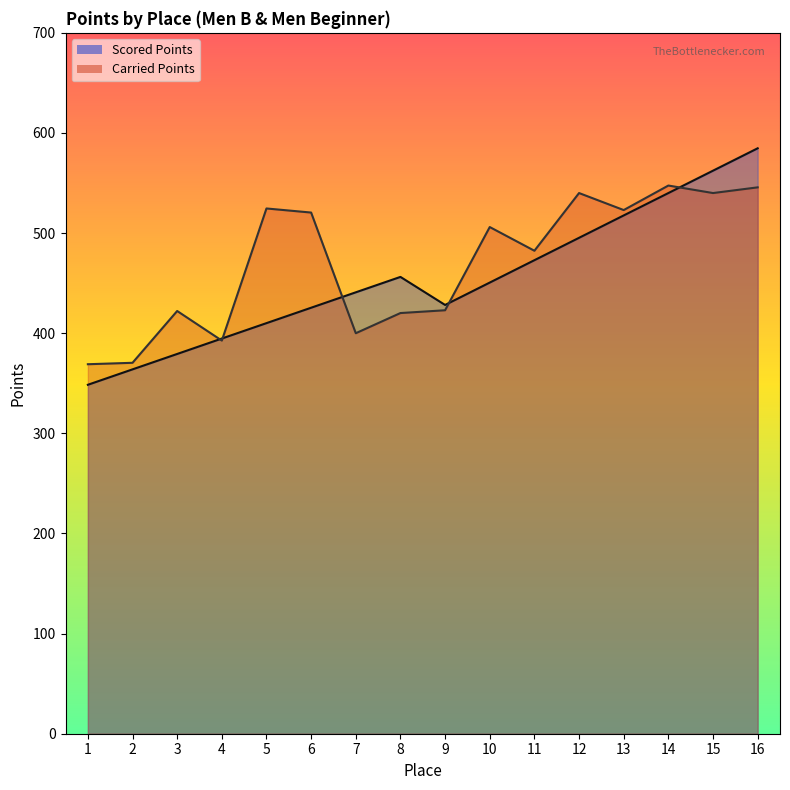

Which series ends up on top after the final intersection of Scored Points and Carried Points?

Scored Points